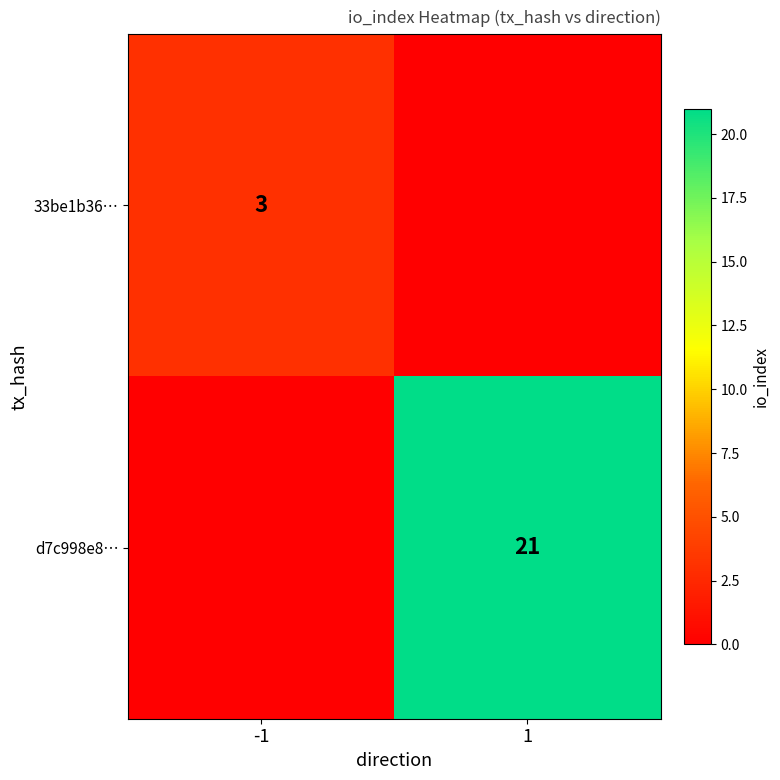

How many distinct data groups are displayed?

2